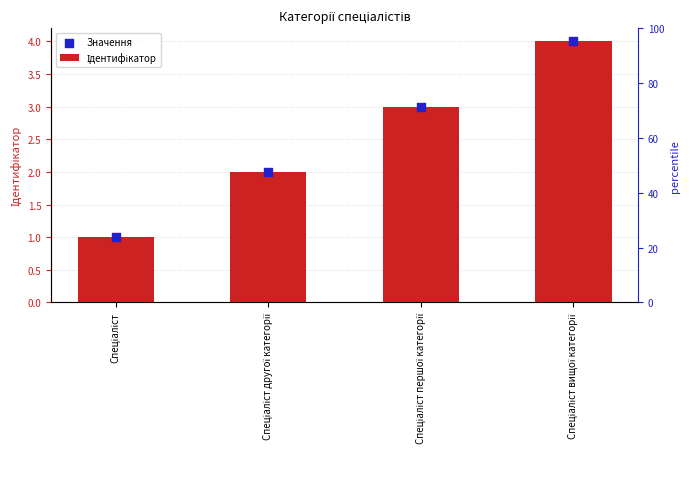

Which series reaches the maximum Y coordinate?

Ідентифікатор